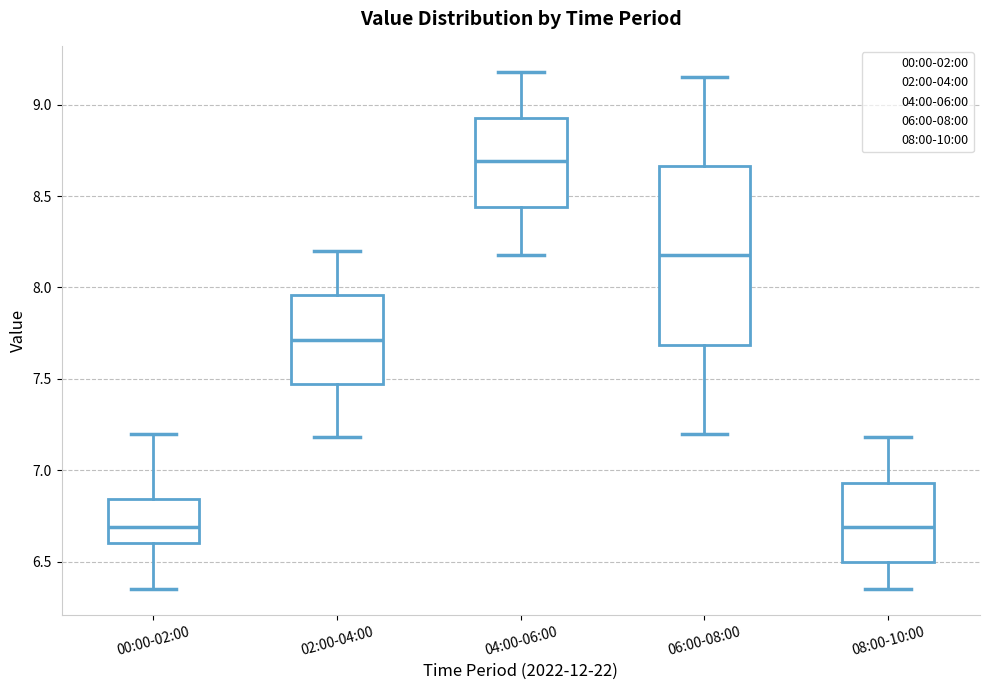

Where is the upper edge of the box for 08:00-10:00 on the y-axis? The values are not printed on the chart, so give them approximately, as read against the axis.

6.95